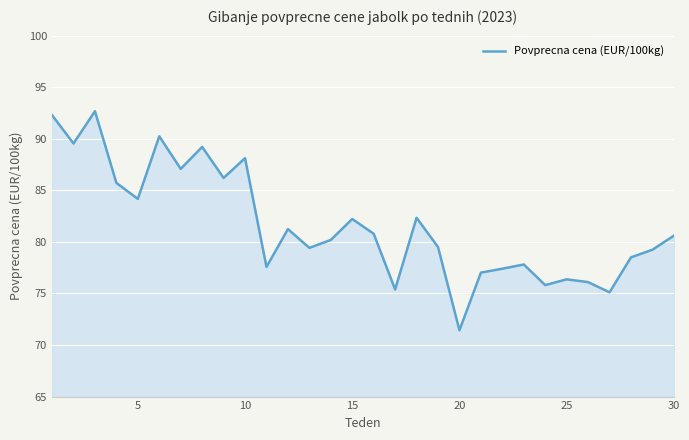

What is the difference between the maximum and minimum values?

21.2